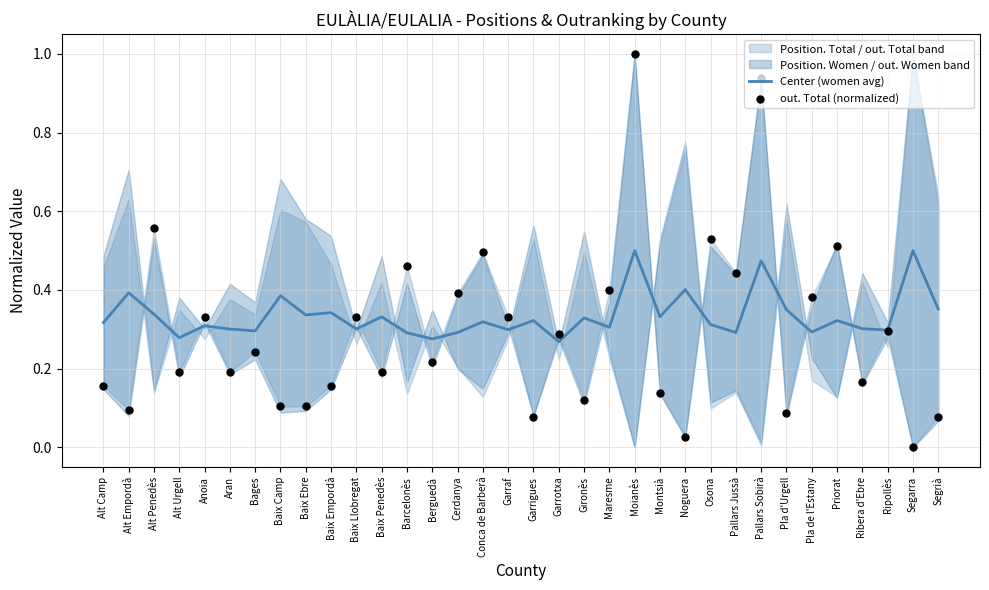

Which series has the largest total across all categories?

Center (women avg)